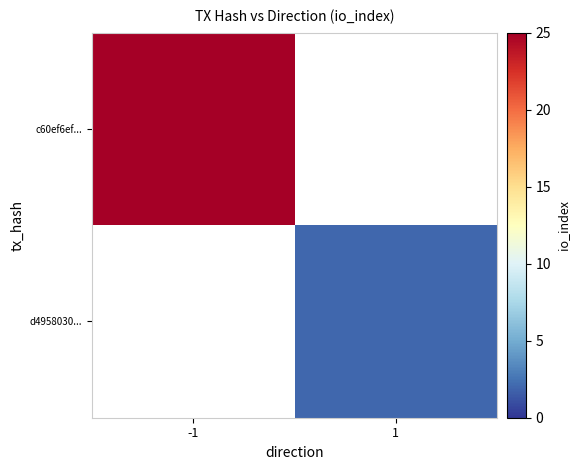

List the series in order of their peak value, highest first.

c60ef6ef..., d4958030...